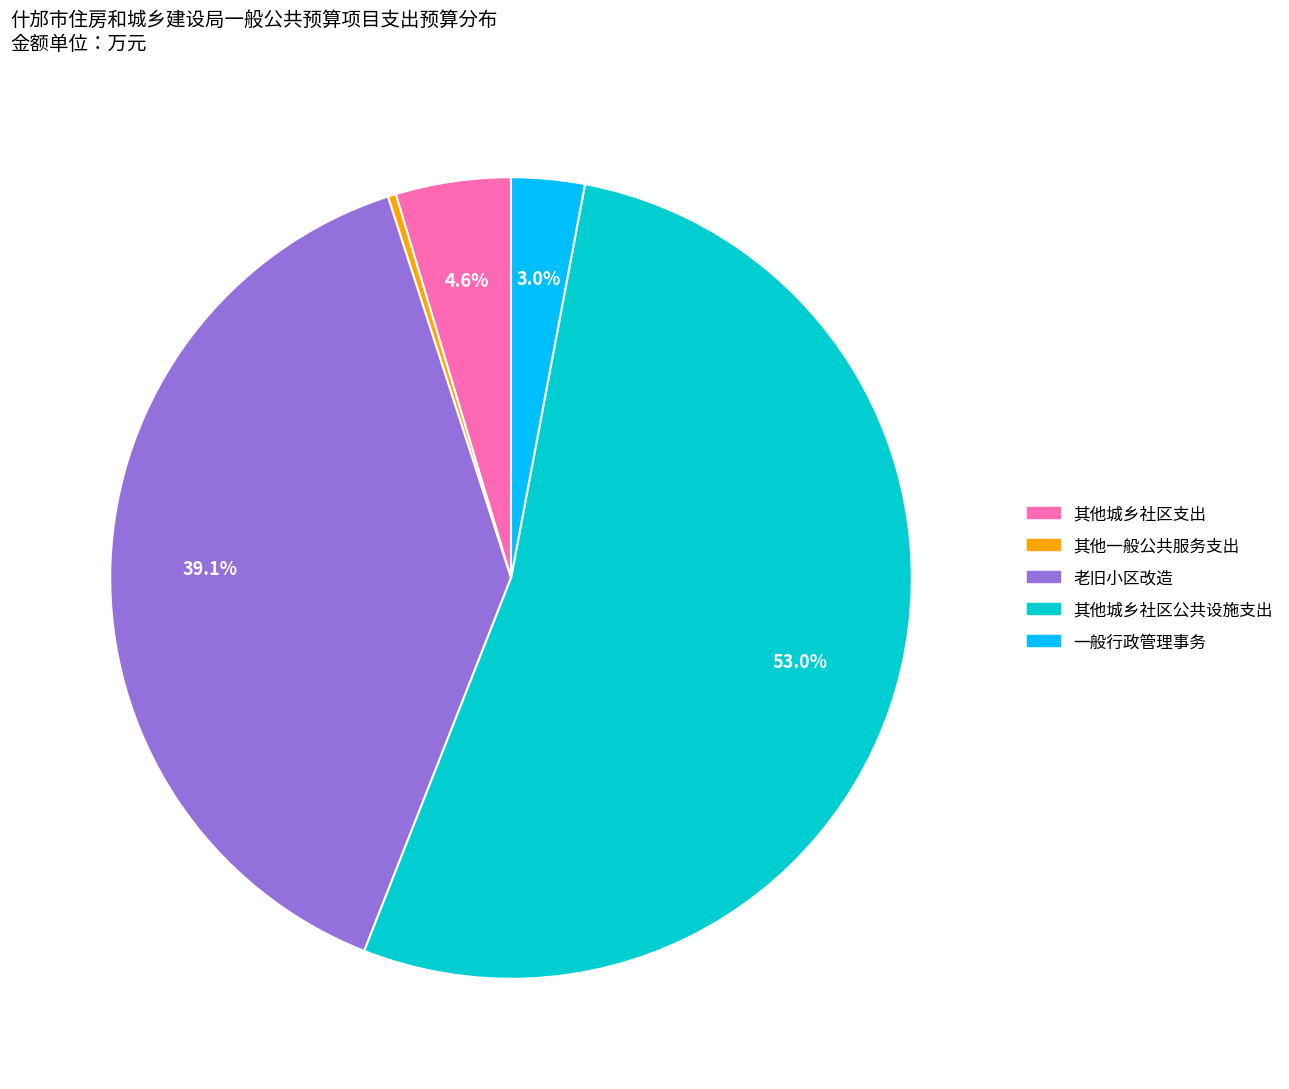

What is the smallest slice in the pie chart?

其他一般公共服务支出